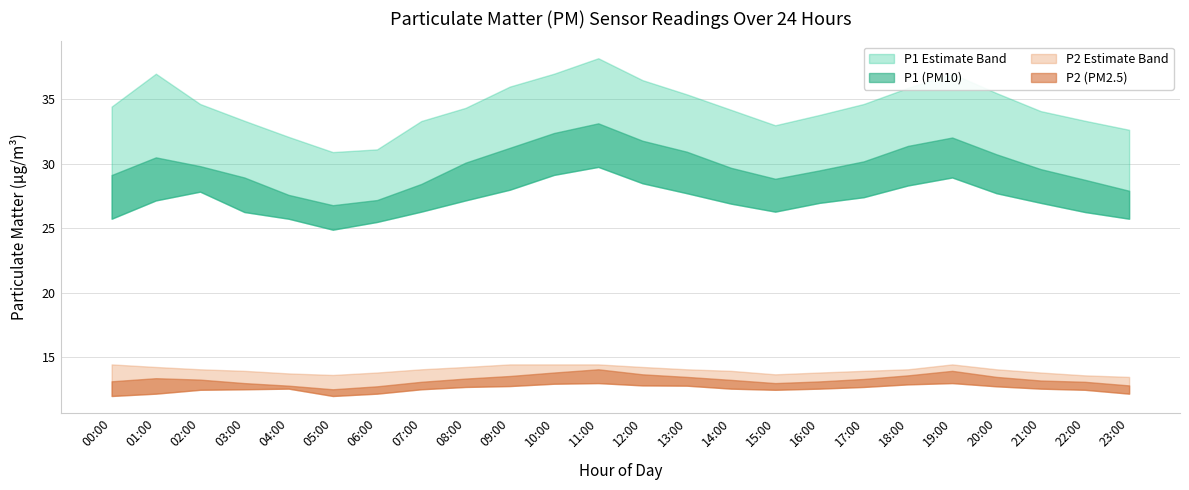

At which category is the sum across all series the highest?

11:00